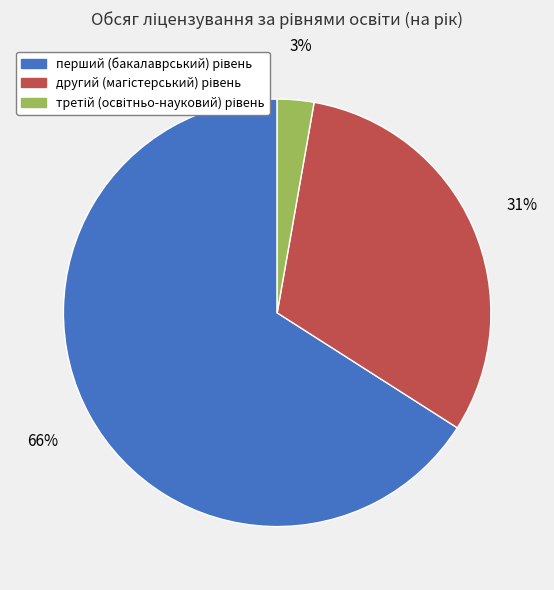

Is there a majority slice in this chart?

Yes